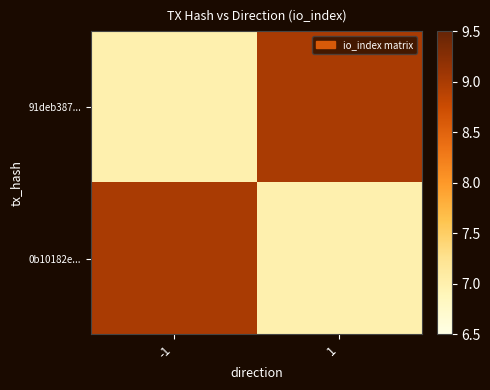

What is the difference between the highest and lowest values at -1?

2